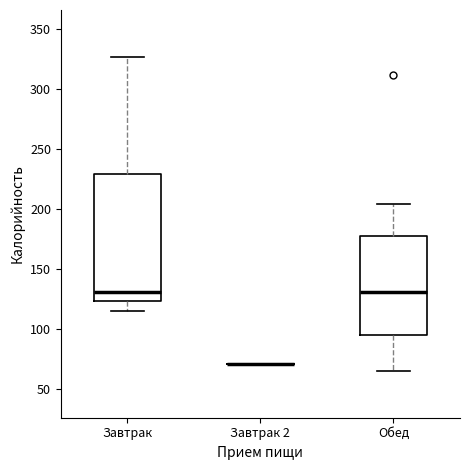

Reading left to right, read every box against the y-axis: the position of its median line, the range the box covers, and the ends of its whiskers. The values are not printed on the chart, so give them approximately, as read against the axis.

Завтрак: median 130, box 125 to 230, whiskers 115 to 325
Завтрак 2: box collapsed to a line at 70, whiskers 70 to 70
Обед: median 130, box 95 to 175, whiskers 65 to 205